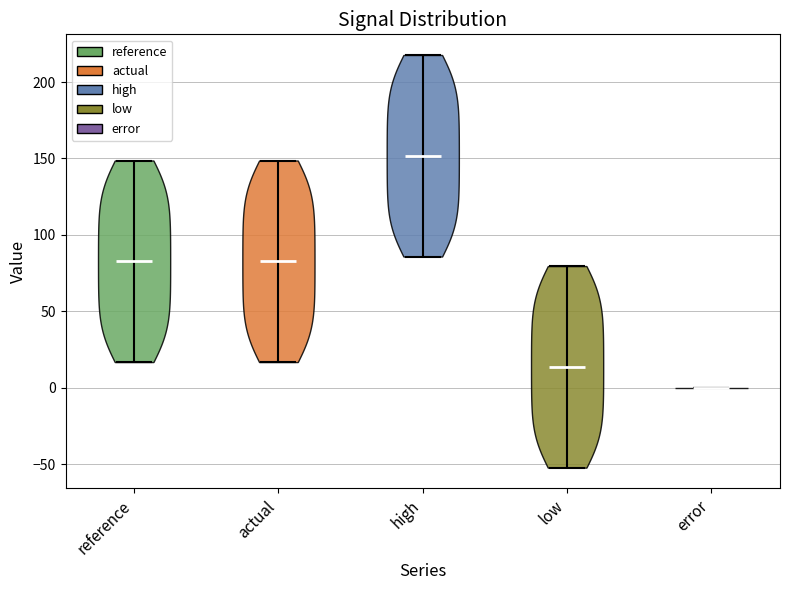

Where does the median line of the violin for high sit on the y-axis? The values are not printed on the chart, so give them approximately, as read against the axis.

150